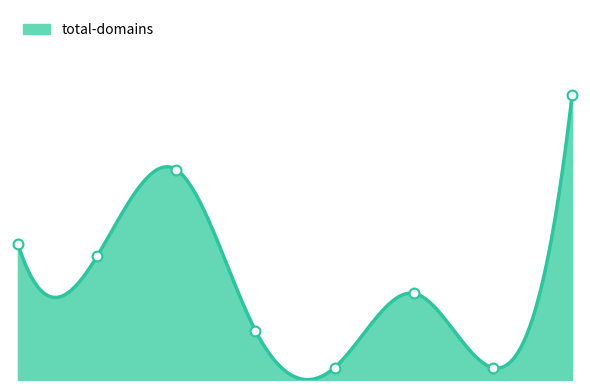

What is the change in value from 9999 to 1647?

+6